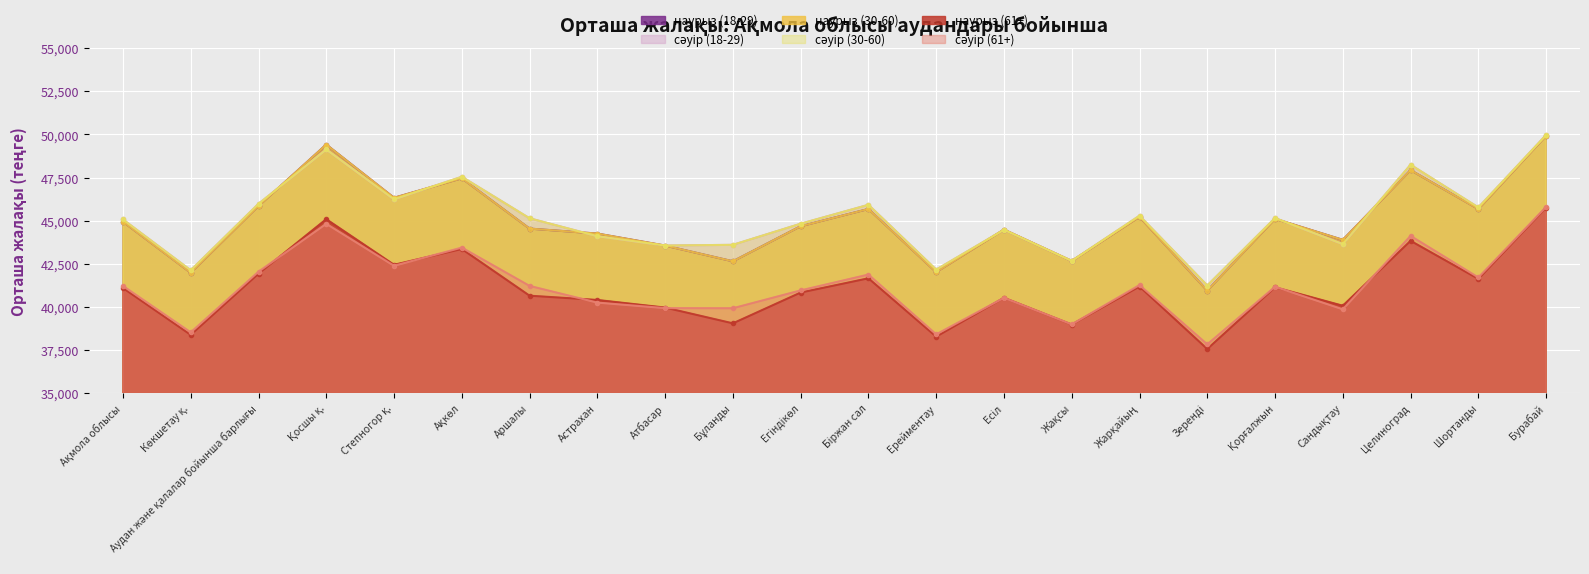

At how many categories does at least one series exceed 39491?

22